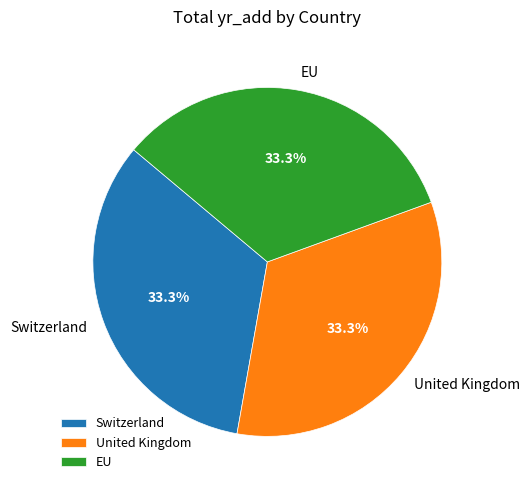

Approximately how many times larger is the value at United Kingdom compared to Switzerland?

1.0